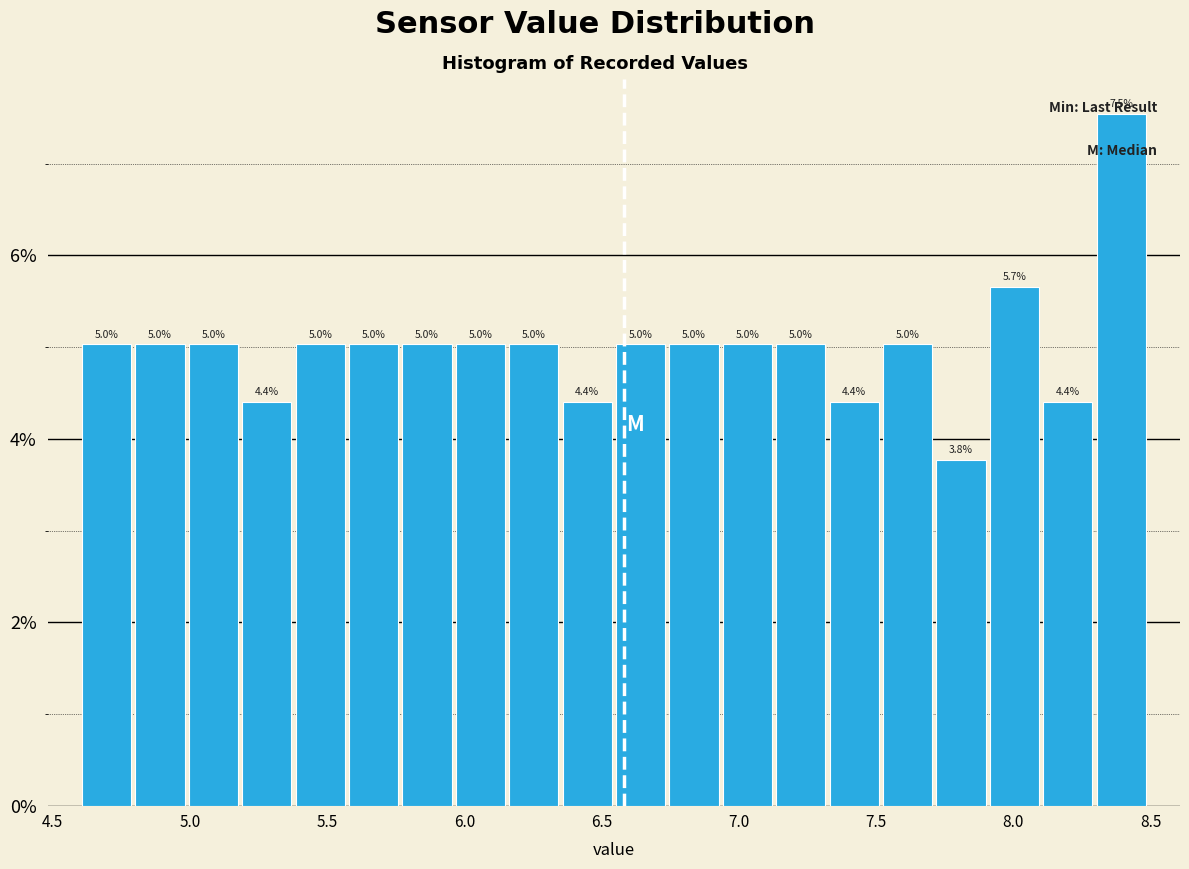

Read against the x-axis, roughly where is the centre of the tallest bar?

8.40